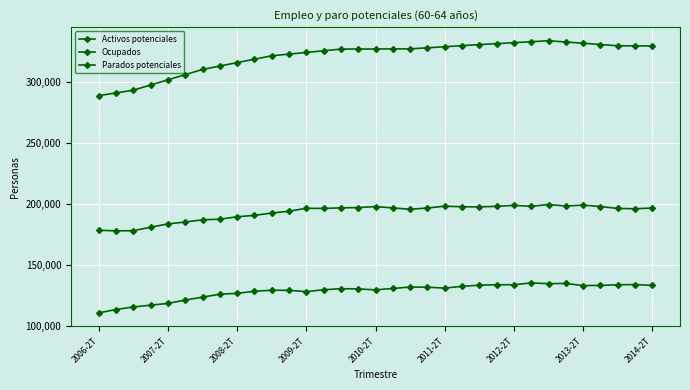

What is the greatest value displayed?

333837.0